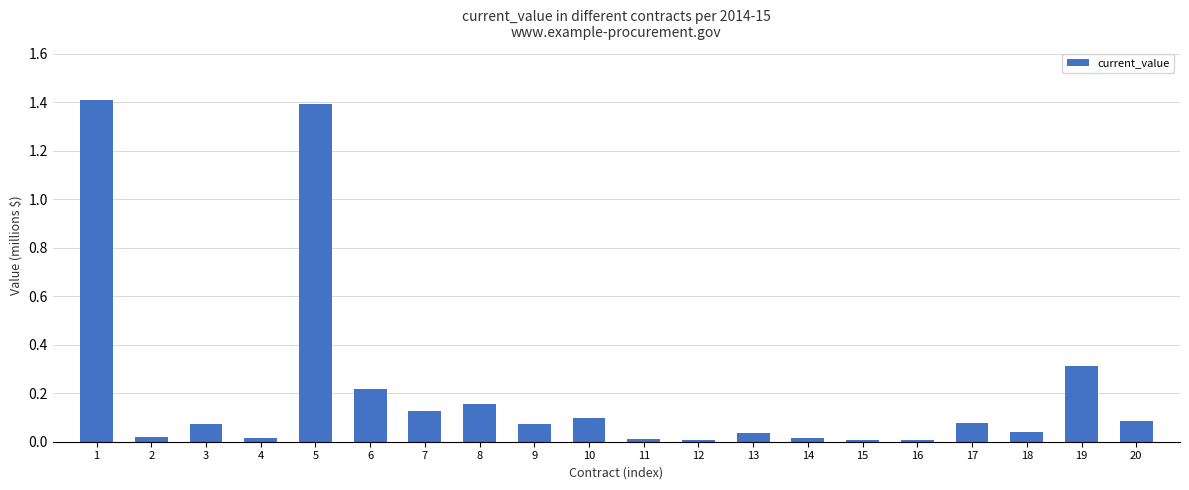

What is the approximate value at 5?

1.4